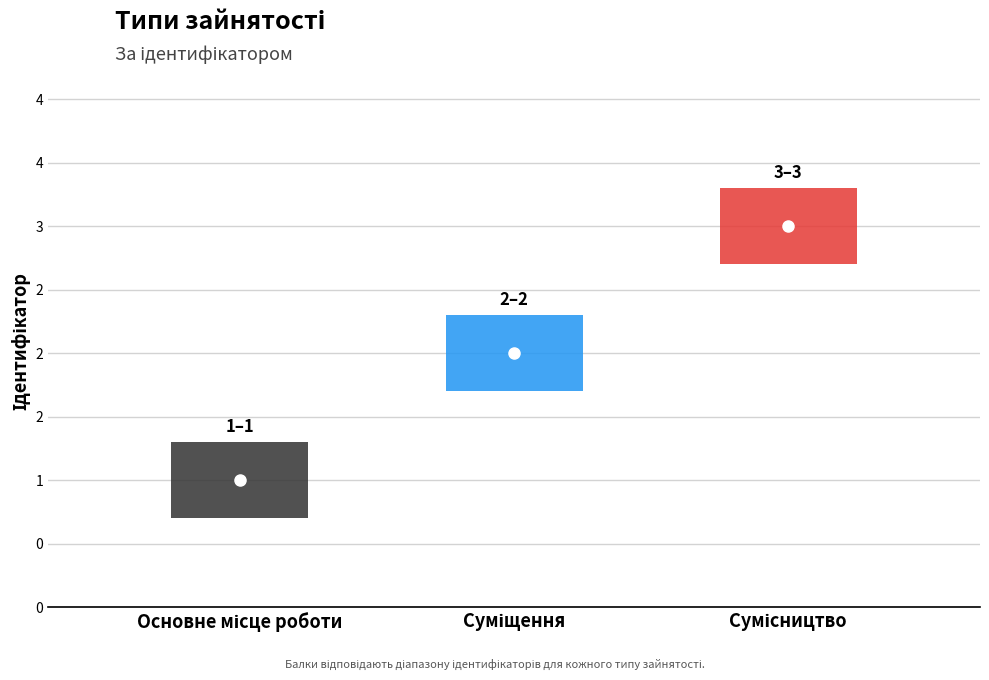

Count the values in the range 1 to 3.

3